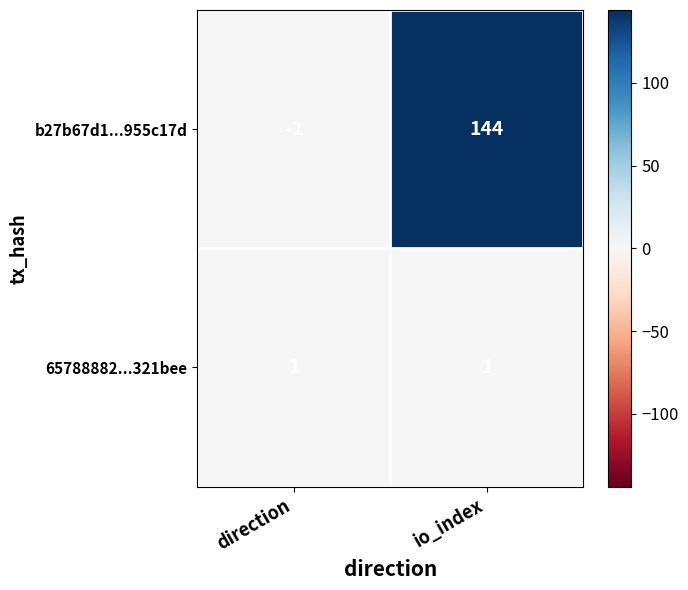

Reading left to right, transcribe all the data shown in this chart.

b27b67d1...955c17d: -1	144
65788882...321bee: 1	1